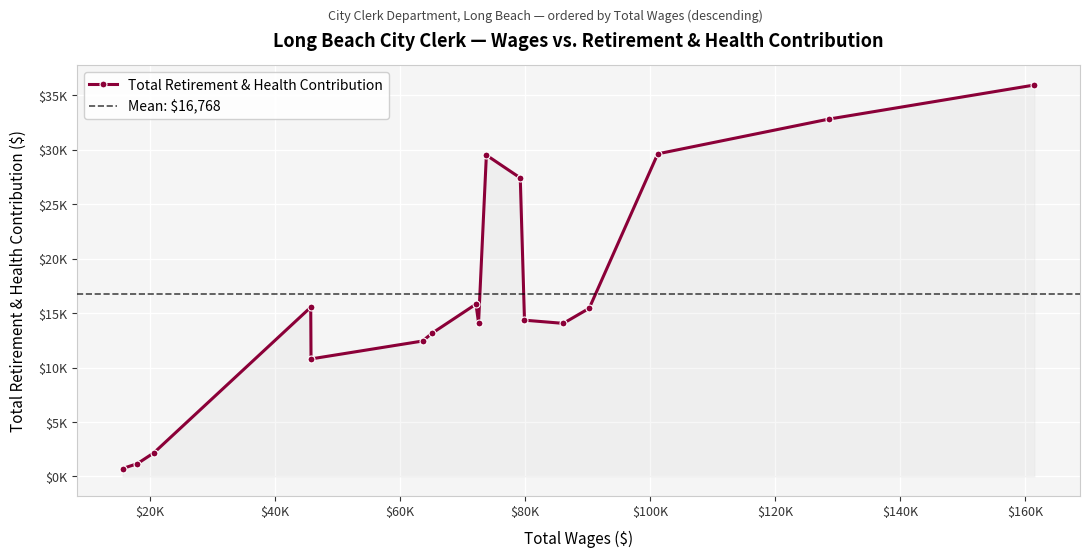

True or false: the data has more than 1 interior local peaks.

True